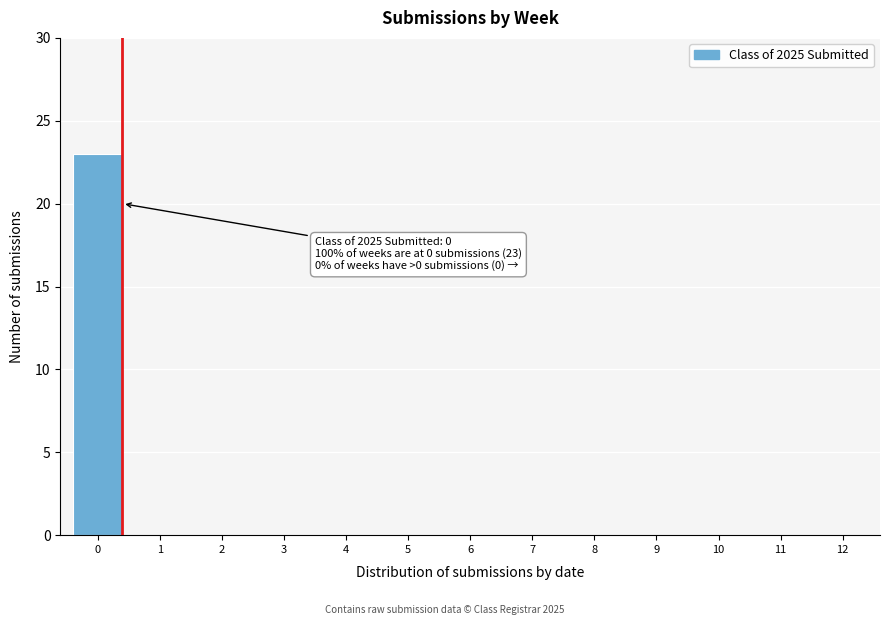

Reading left to right, what are all the values shown in this chart?

0=23	1=0	2=0	3=0	4=0	5=0	6=0	7=0	8=0	9=0	10=0	11=0	12=0